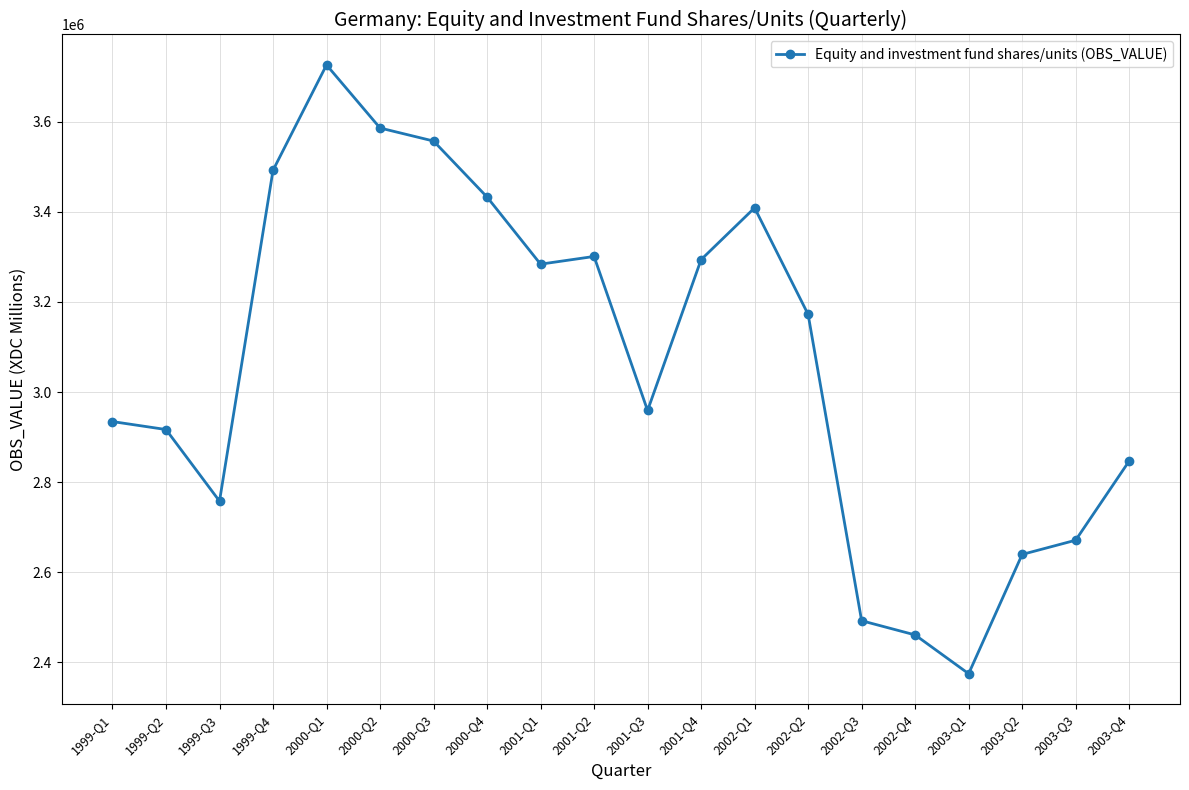

Reading left to right, list all the values displayed in this chart.

2934568	2916902	2757983	3492094	3725935	3585972	3557057	3432795	3283856	3300950	2959166	3293853	3408842	3172430	2492640	2461117	2375083	2639744	2671297	2846996